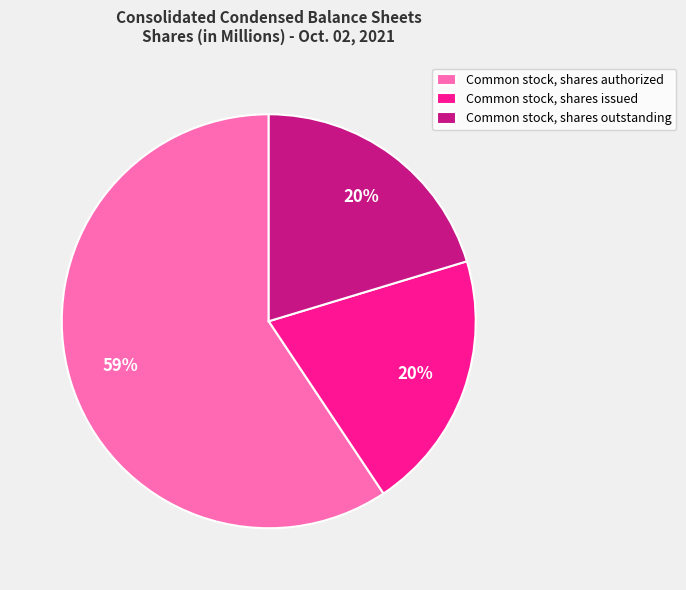

To the nearest percent, what is the combined percentage of Common stock, shares authorized and Common stock, shares issued?

80%